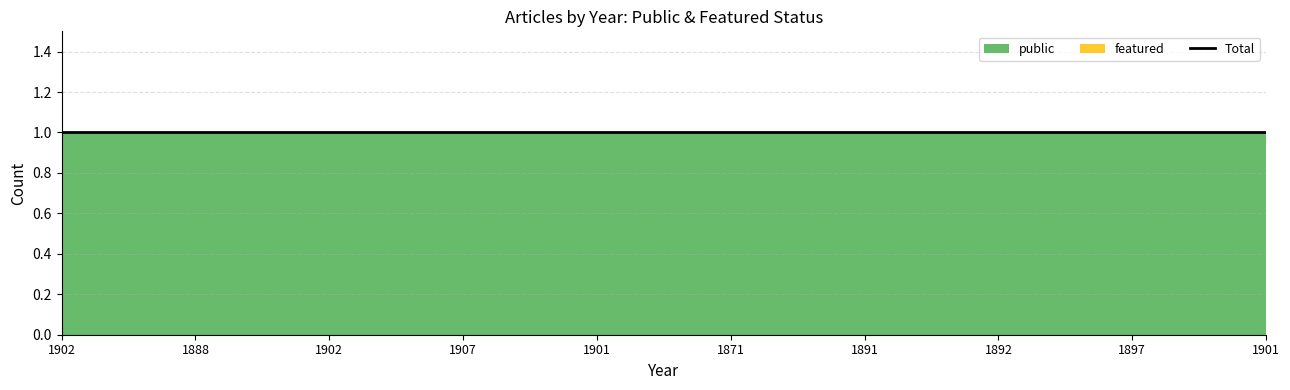

Rank the series at 1888 from lowest to highest value.

featured, public